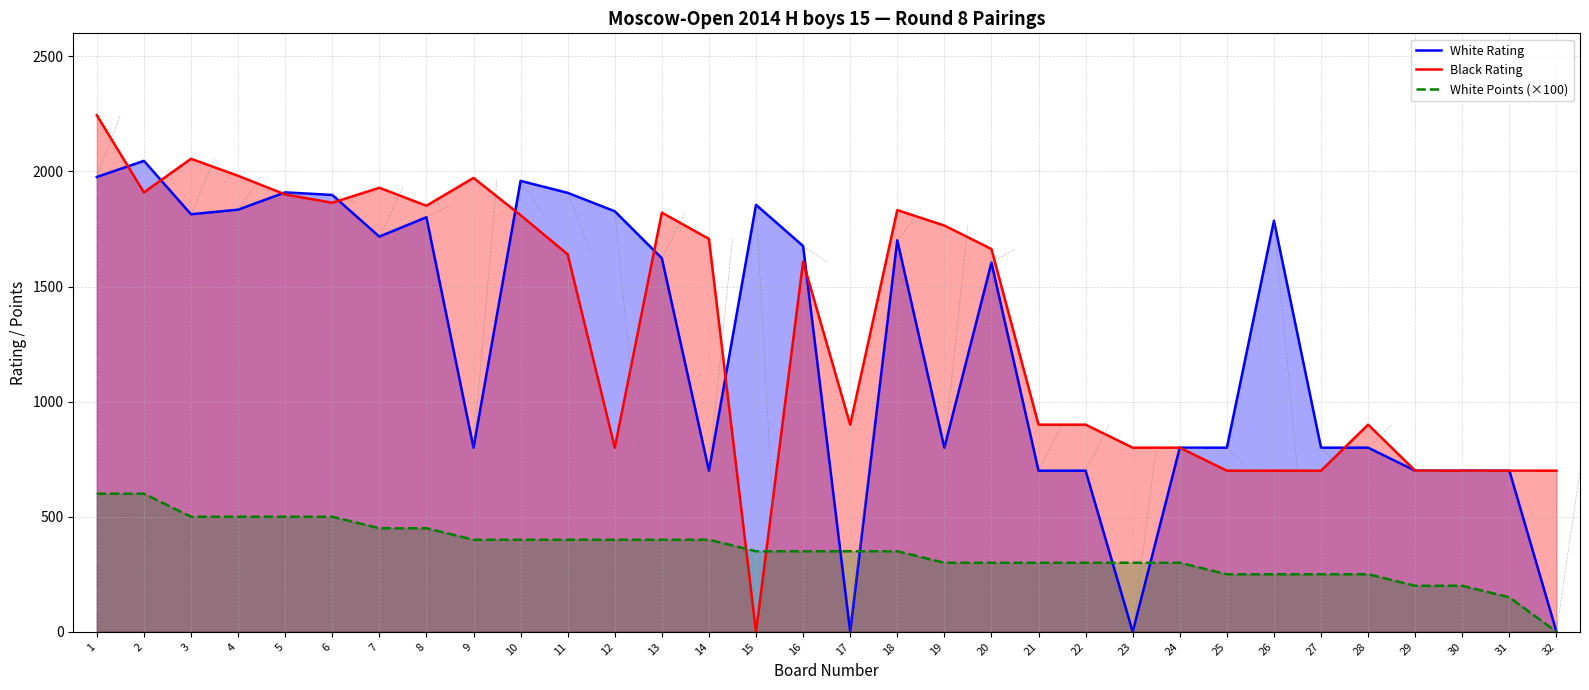

Between 14 and 24, which series saw the biggest shift?

Black Rating